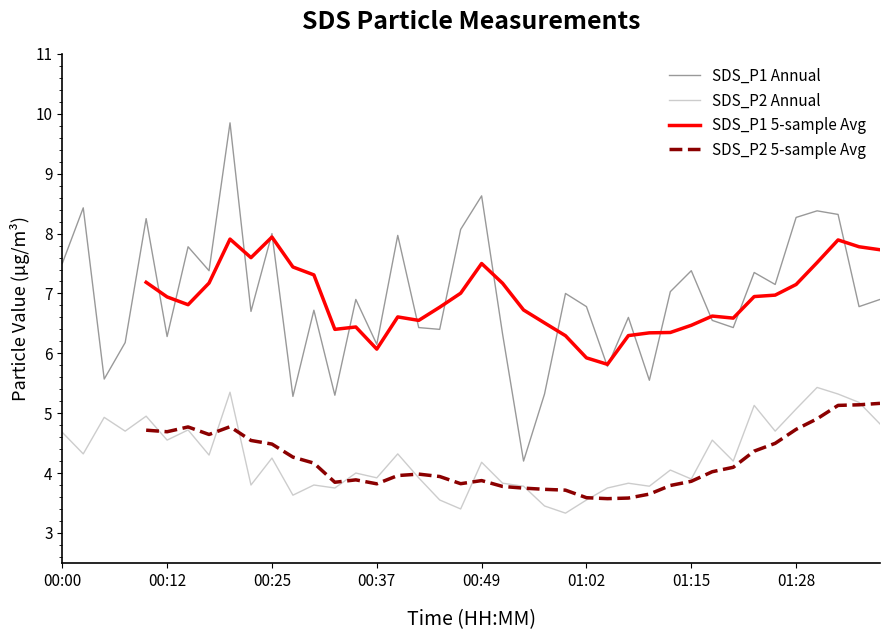

Which series has the largest total across all categories?

SDS_P1